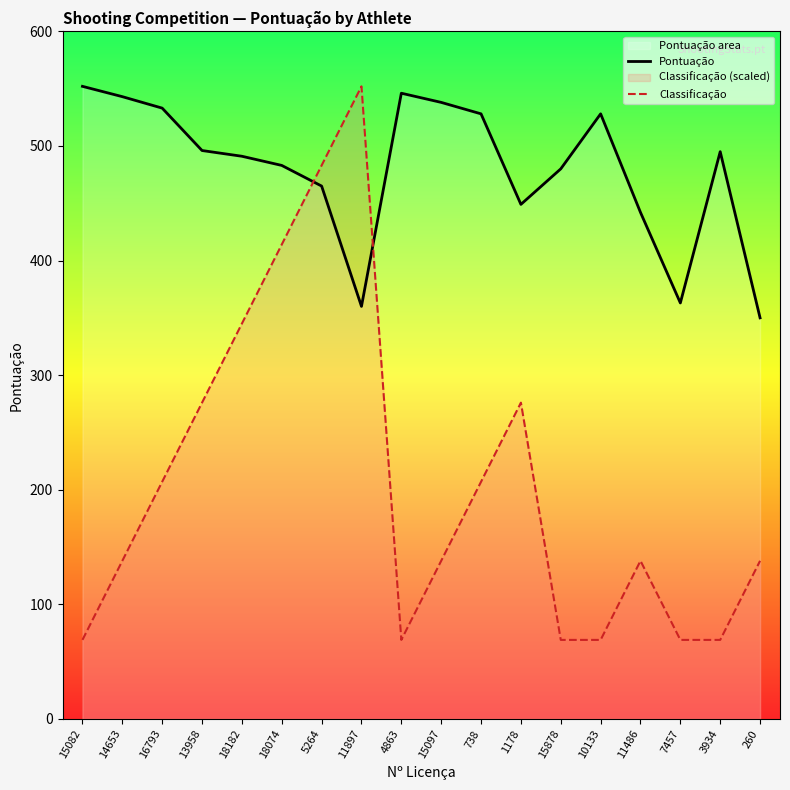

At how many categories does at least one series exceed 79?

18